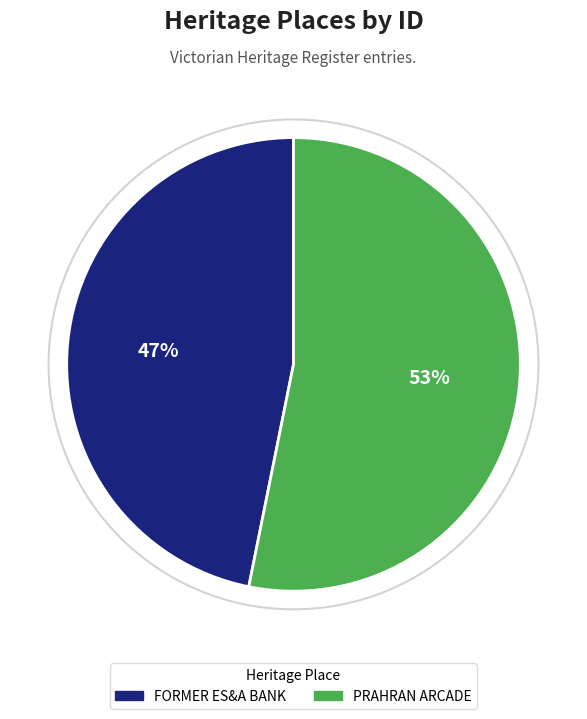

Which slice is the largest?

PRAHRAN ARCADE